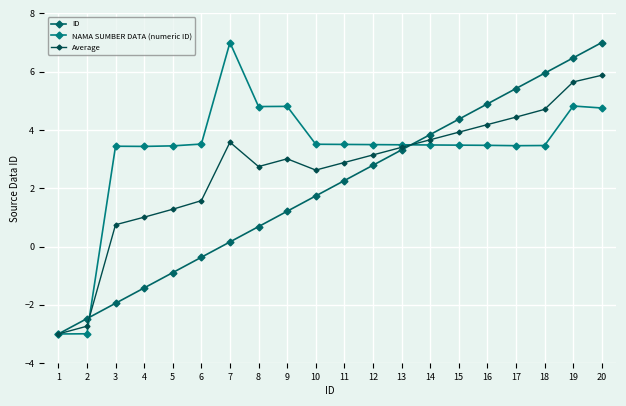

Where is ID nearest to the value 2?

11